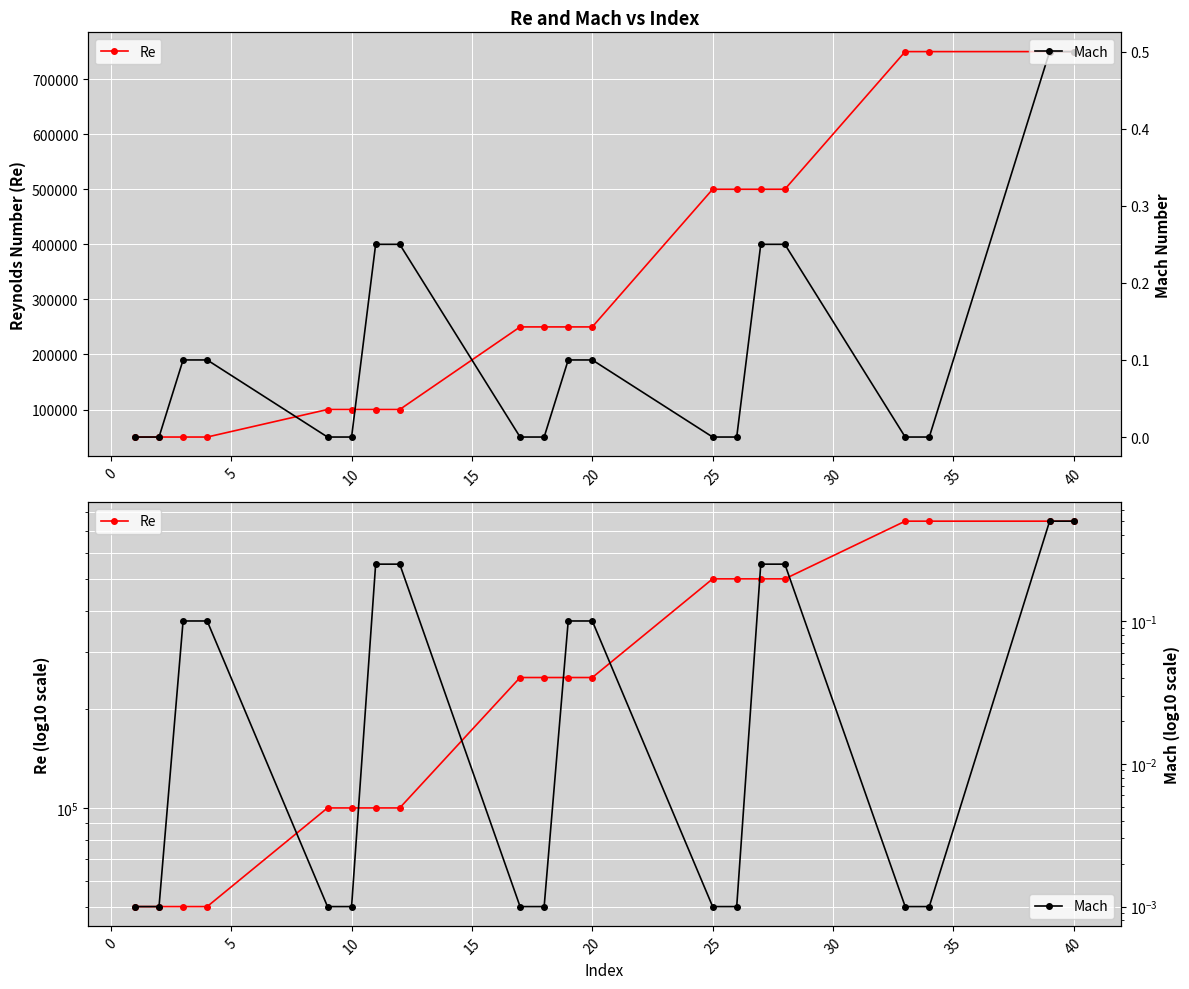

Reading left to right, list all the values displayed in this chart.

Re: 50000.0	50000.0	50000.0	50000.0	100000.0	100000.0	100000.0	100000.0	250000.0	250000.0	250000.0	250000.0	500000.0	500000.0	500000.0	500000.0	750000.0	750000.0	750000.0	750000.0
Mach: 0.0	0.0	0.1	0.1	0.0	0.0	0.2	0.2	0.0	0.0	0.1	0.1	0.0	0.0	0.2	0.2	0.0	0.0	0.5	0.5